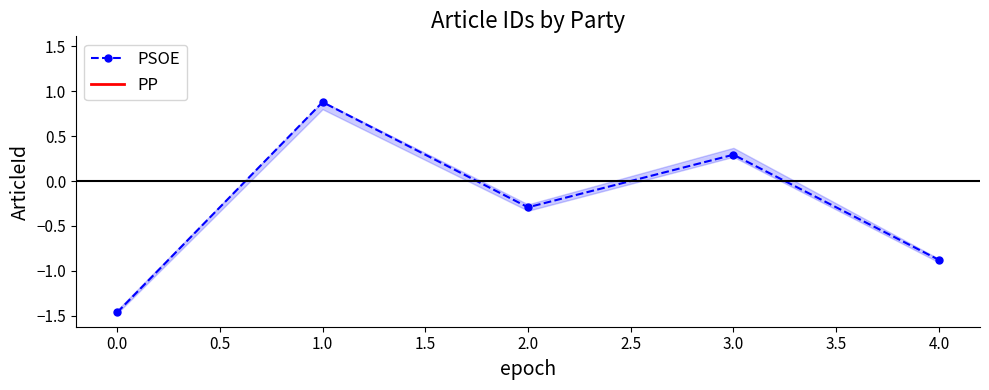

What is the value of the 2nd point from the left?

0.9